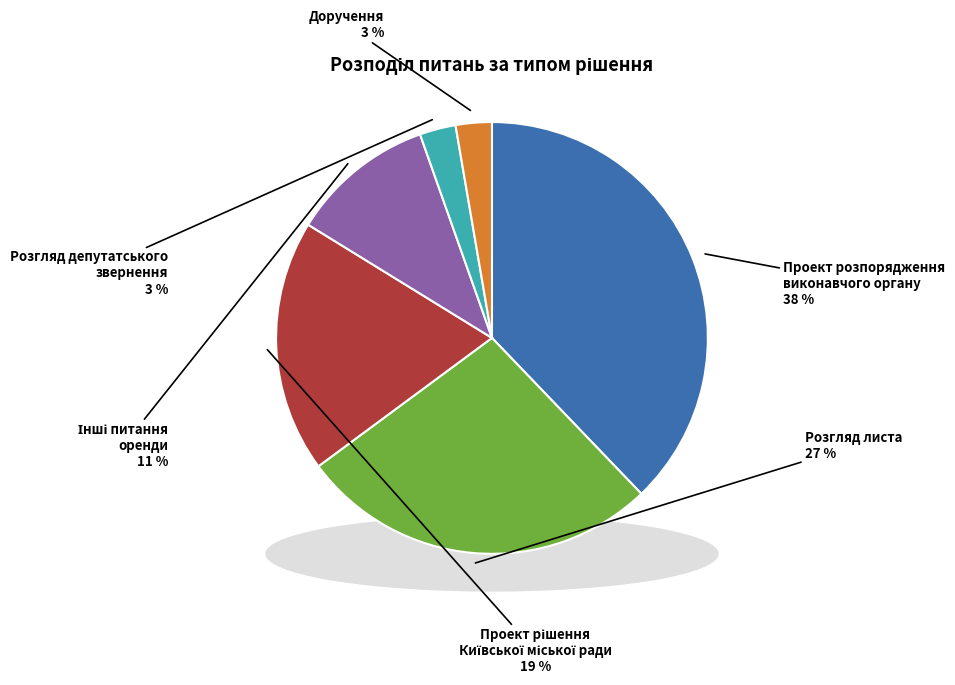

What percentage is the Проект розпорядження виконавчого органу slice, to the nearest percent?

38%